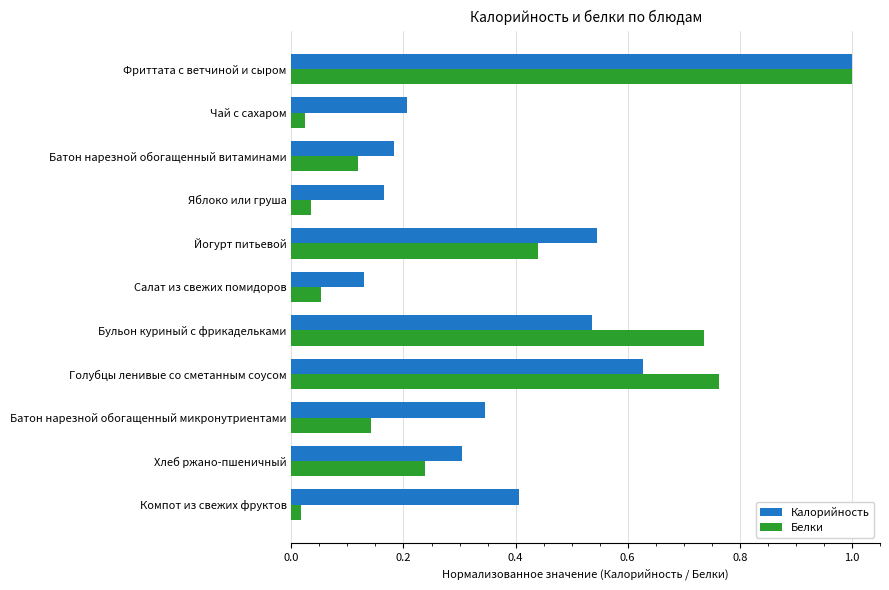

At Яблоко или груша, list the series in order from largest to smallest.

Калорийность, Белки